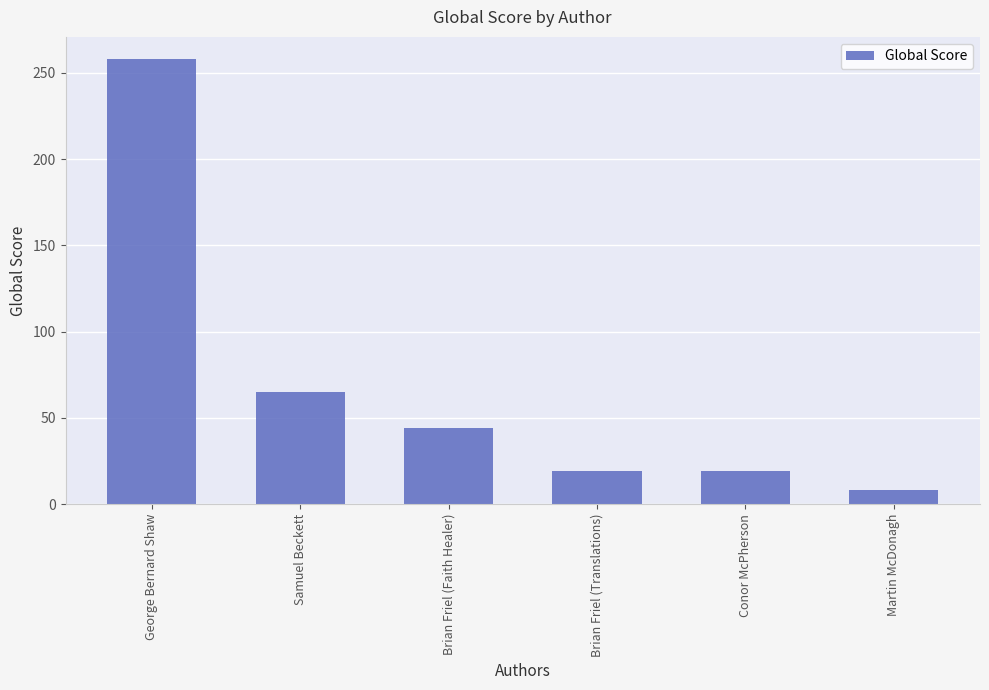

The chart shows a value of 258 at George Bernard Shaw. True or false?

True